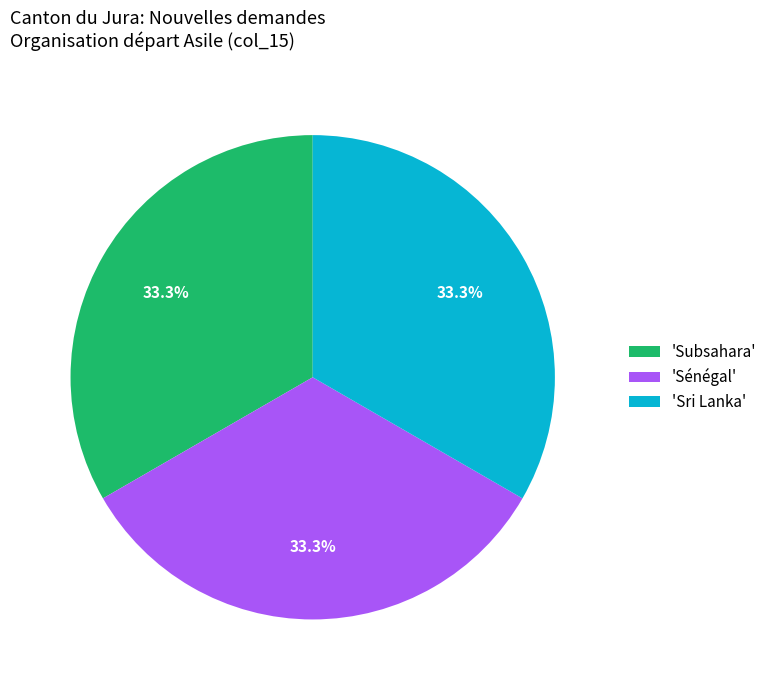

Does any single category account for the majority?

No